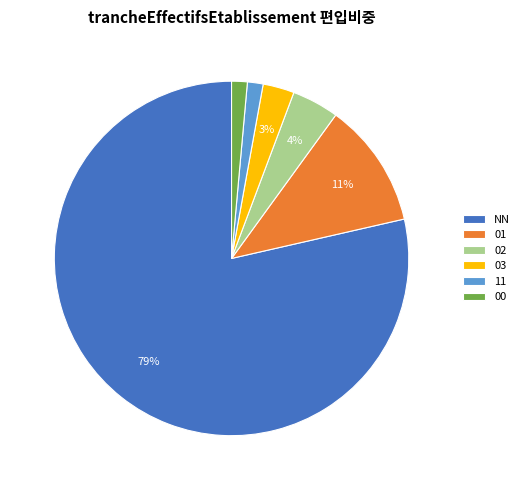

To the nearest percent, what is the average slice percentage?

17%